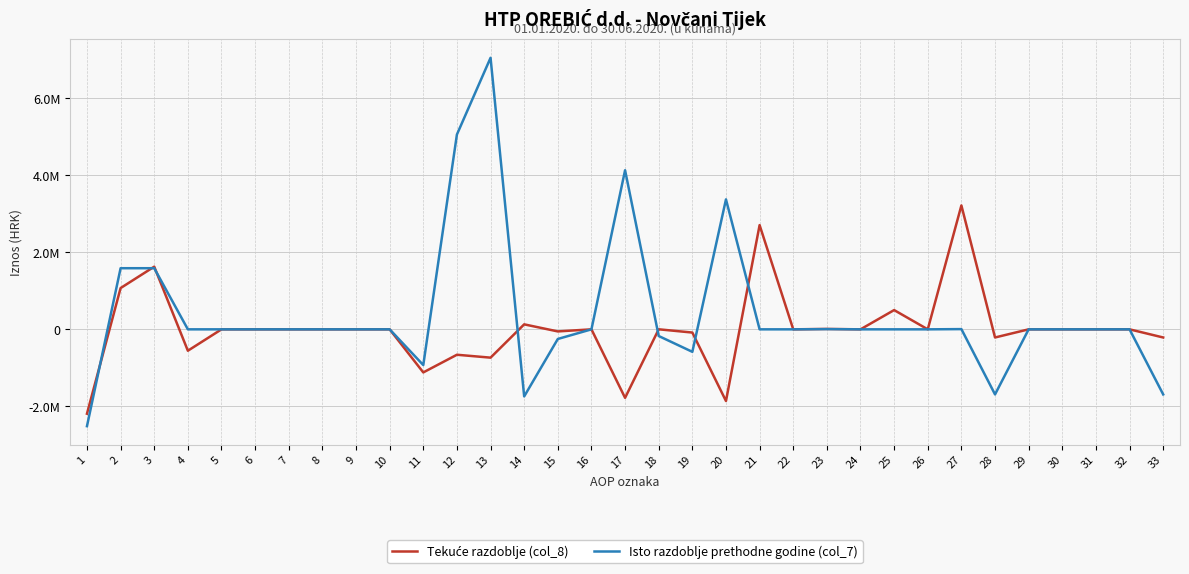

Which series ends up on top after the final intersection of Tekuće razdoblje (col_8) and Isto razdoblje prethodne godine (col_7)?

Tekuće razdoblje (col_8)